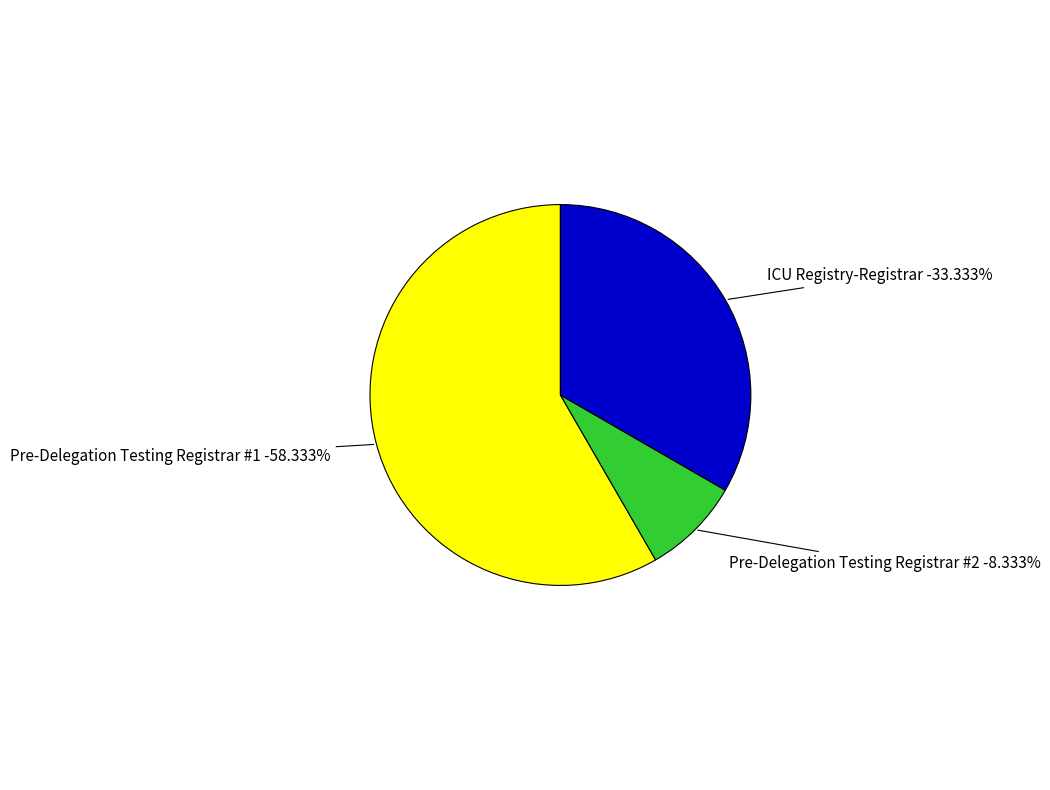

What is the total percentage of ICU Registry-Registrar and Pre-Delegation Testing Registrar #1?

91.7%